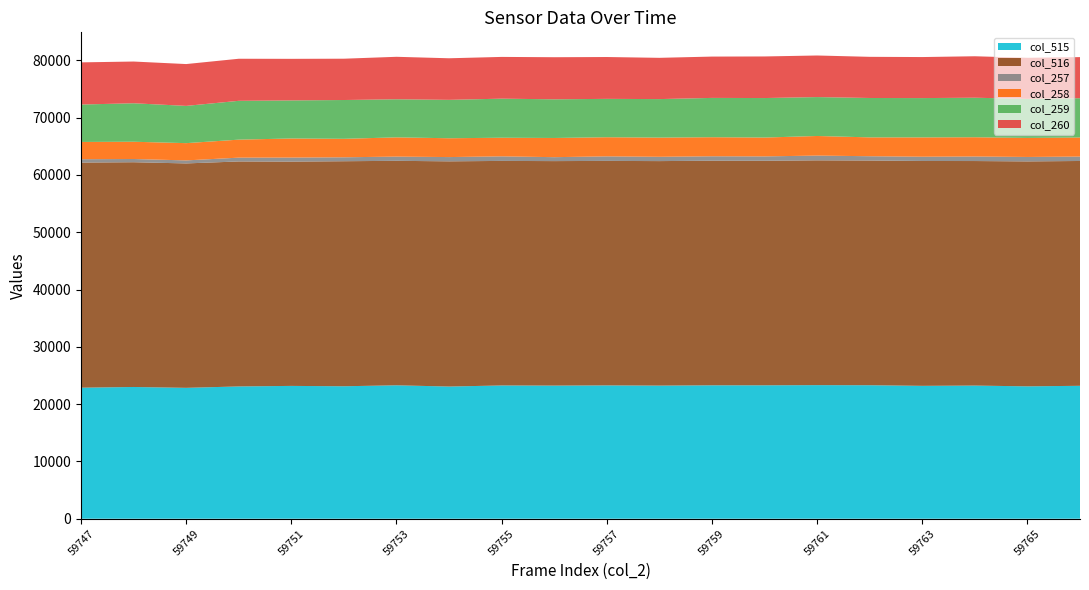

Reading left to right, extract all data points from this chart.

col_515: 59747=22869	59748=22993	59749=22843	59750=23088	59751=23181	59752=23119	59753=23286	59754=23070	59755=23258	59756=23235	59757=23269	59758=23234	59759=23285	59760=23286	59761=23316	59762=23299	59763=23192	59764=23238	59765=23105	59766=23198
col_516: 59747=39288	59748=39225	59749=39166	59750=39264	59751=39144	59752=39274	59753=39176	59754=39304	59755=39188	59756=39179	59757=39179	59758=39181	59759=39196	59760=39186	59761=39233	59762=39219	59763=39242	59764=39187	59765=39256	59766=39237
col_257: 59747=590	59748=563	59749=526	59750=665	59751=706	59752=687	59753=736	59754=743	59755=797	59756=687	59757=793	59758=751	59759=776	59760=765	59761=827	59762=748	59763=746	59764=792	59765=775	59766=770
col_258: 59747=3009	59748=3011	59749=3013	59750=3141	59751=3332	59752=3224	59753=3359	59754=3285	59755=3249	59756=3348	59757=3338	59758=3349	59759=3325	59760=3287	59761=3421	59762=3288	59763=3371	59764=3361	59765=3328	59766=3330
col_259: 59747=6531	59748=6715	59749=6502	59750=6776	59751=6642	59752=6771	59753=6647	59754=6702	59755=6818	59756=6749	59757=6696	59758=6721	59759=6860	59760=6894	59761=6791	59762=6874	59763=6860	59764=6897	59765=6807	59766=6855
col_260: 59747=7356	59748=7283	59749=7299	59750=7342	59751=7256	59752=7209	59753=7412	59754=7256	59755=7287	59756=7345	59757=7303	59758=7200	59759=7212	59760=7259	59761=7256	59762=7184	59763=7161	59764=7236	59765=7169	59766=7173